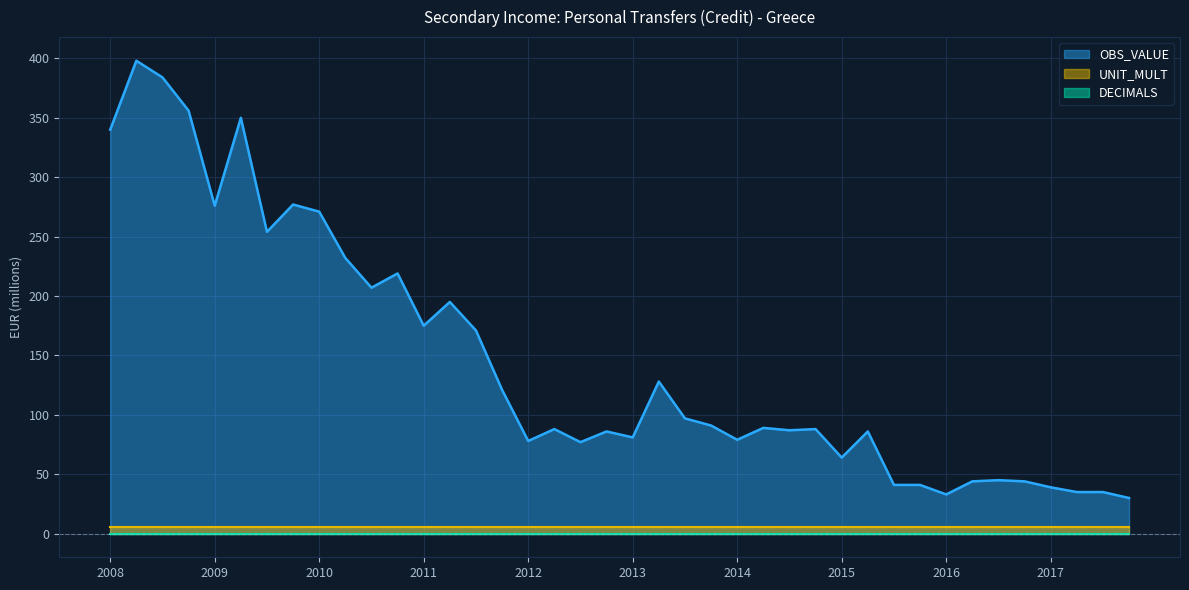

What is the difference between the highest and lowest values at 2014-Q3?

87